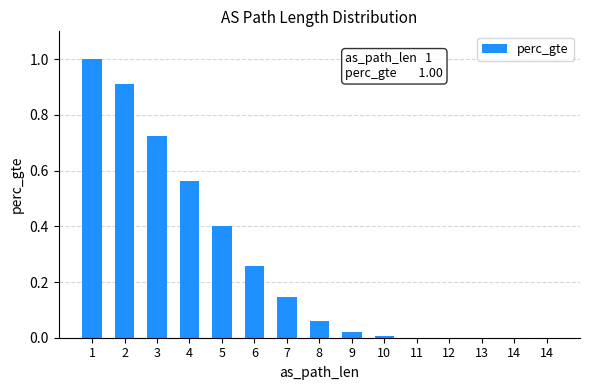

The value at 4 is 0.6. True or false?

True